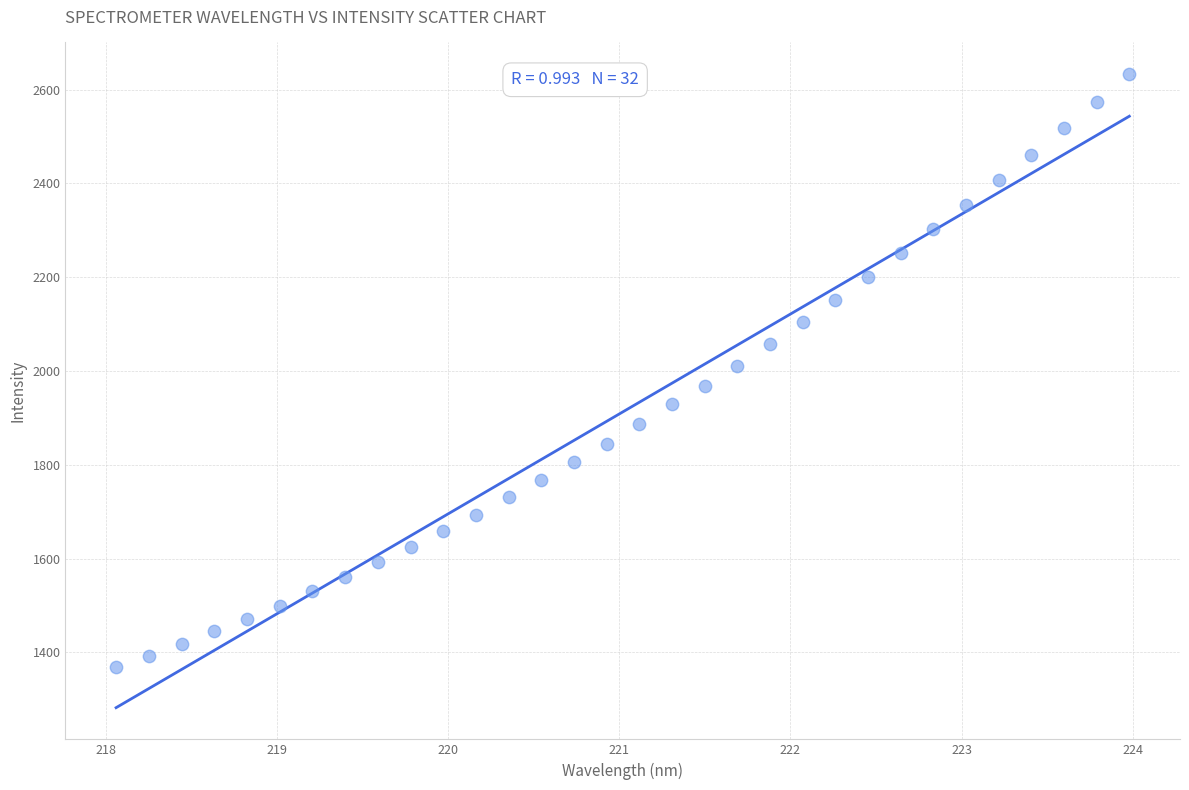

What is the range of Y values (max minus min)?

1265.1